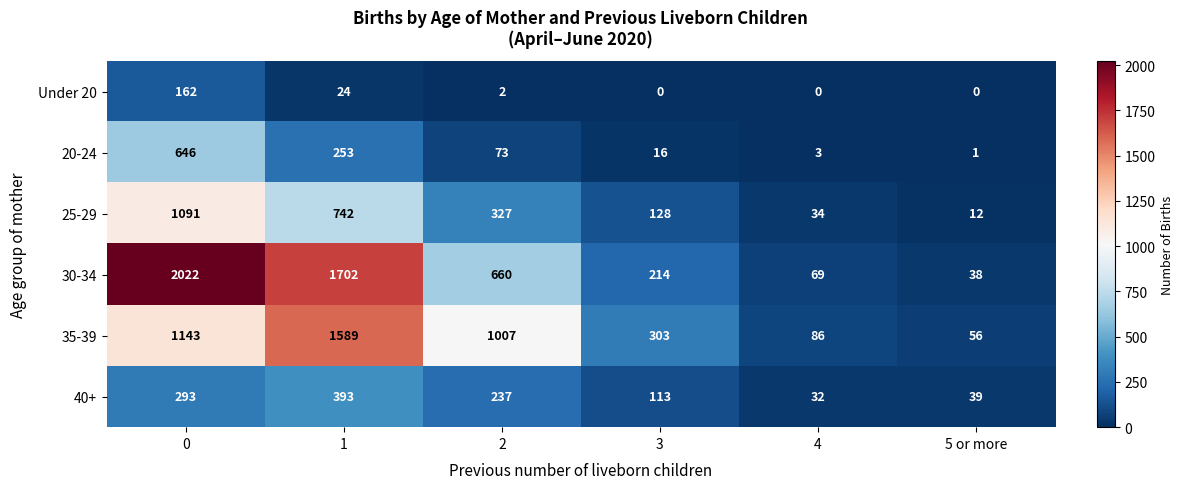

The 40+ series shows 22 at 4. True or false?

False